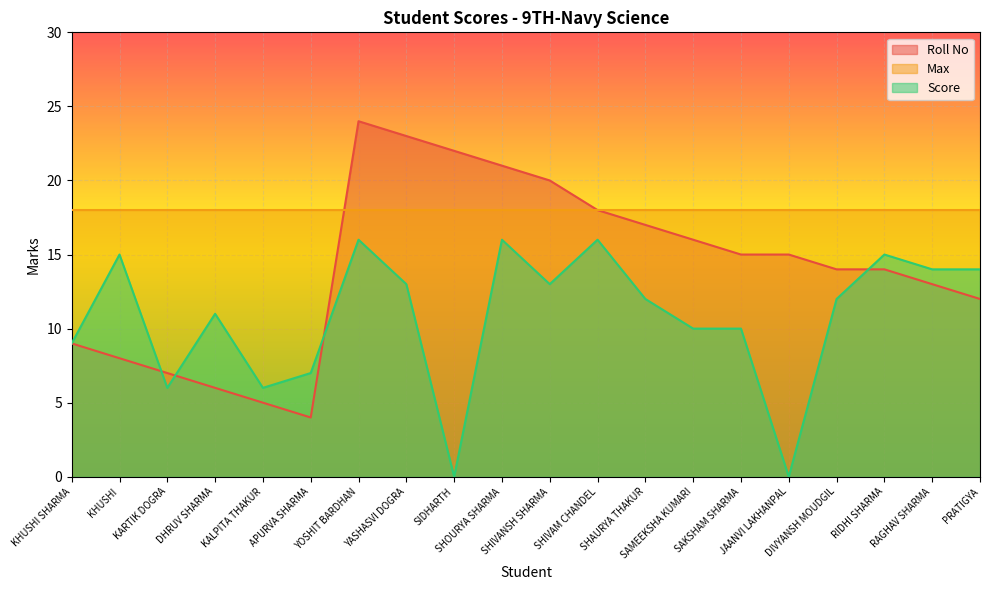

Where does the Roll No series first go above 15?

YOSHIT BARDHAN